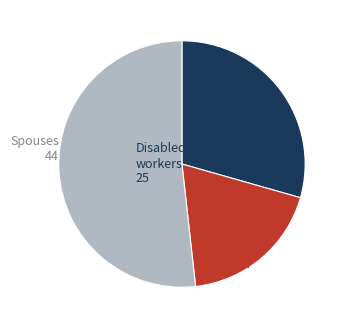

Is there any slice that represents more than half of the pie?

Yes